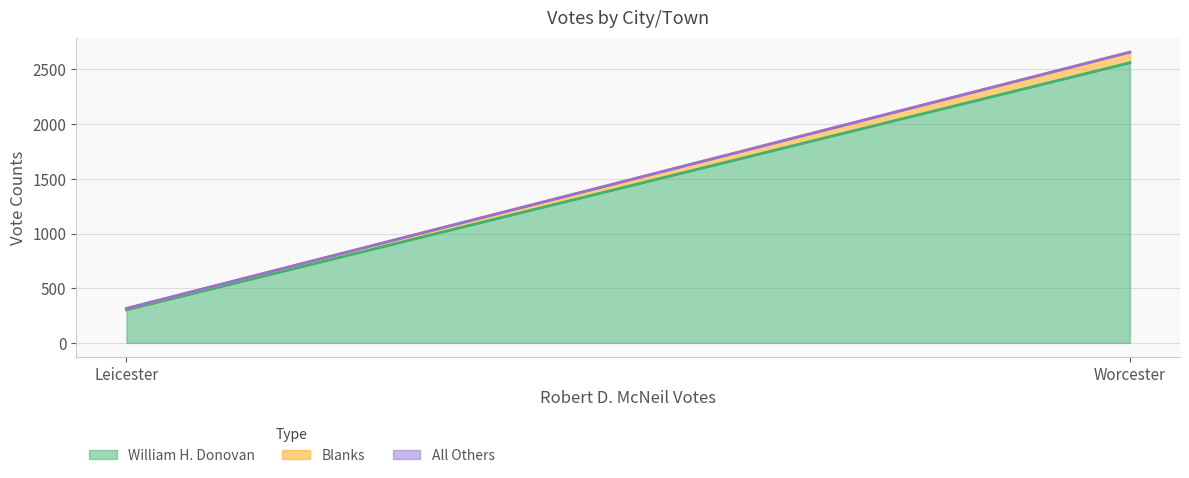

What is the total value across all series at Worcester?

2658